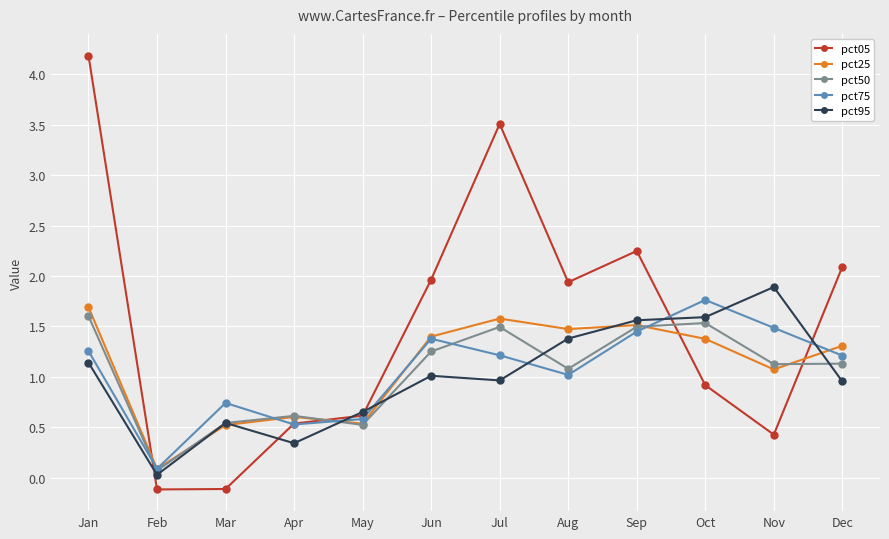

What is the value of the pct75 point at the 5th from the left?

0.6